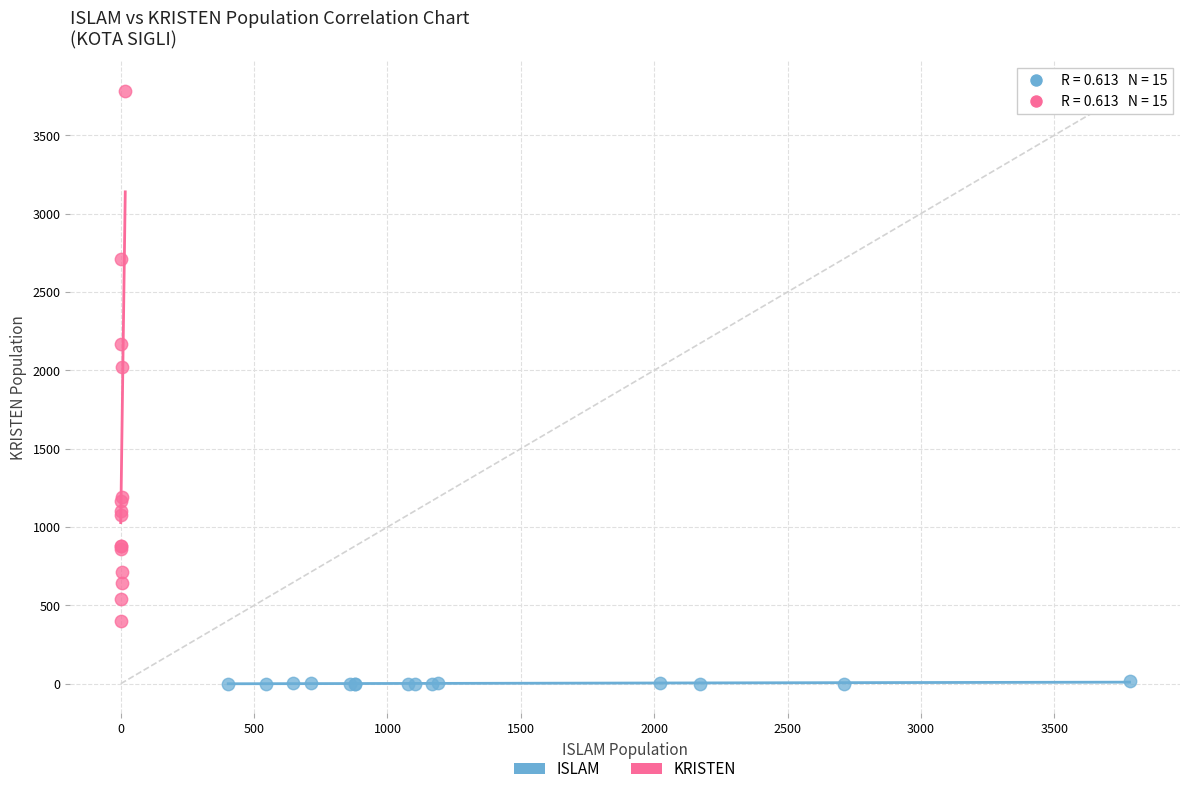

Which series contains the lowest Y value?

ISLAM